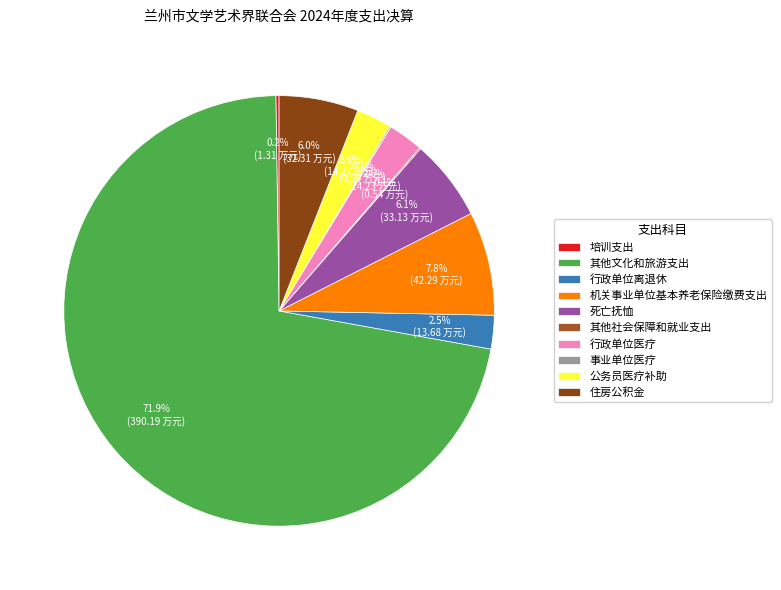

Is it true that 行政单位医疗 is 1% of the pie?

False